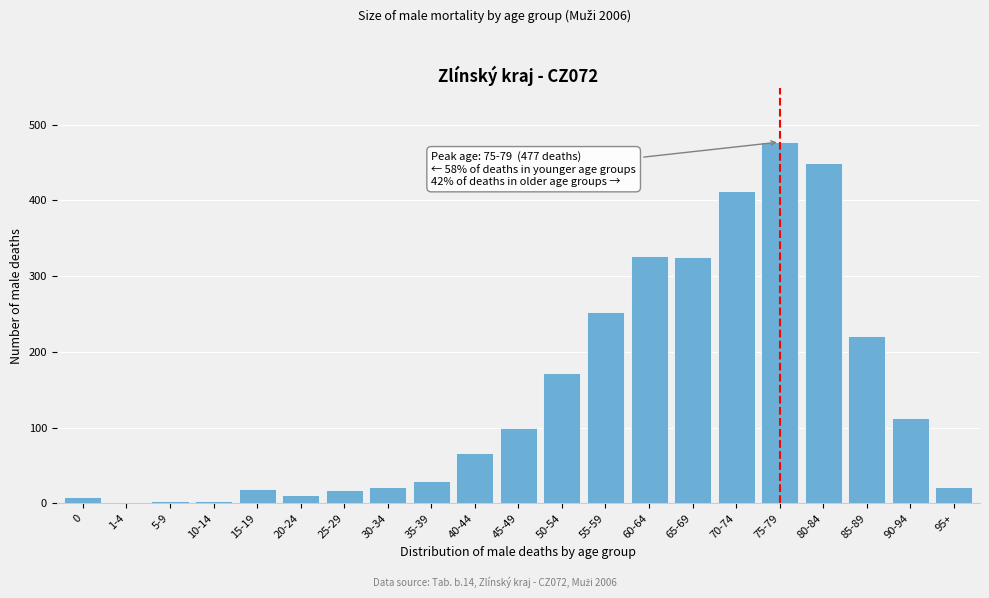

What is the change in value from 85-89 to 95+?

-199